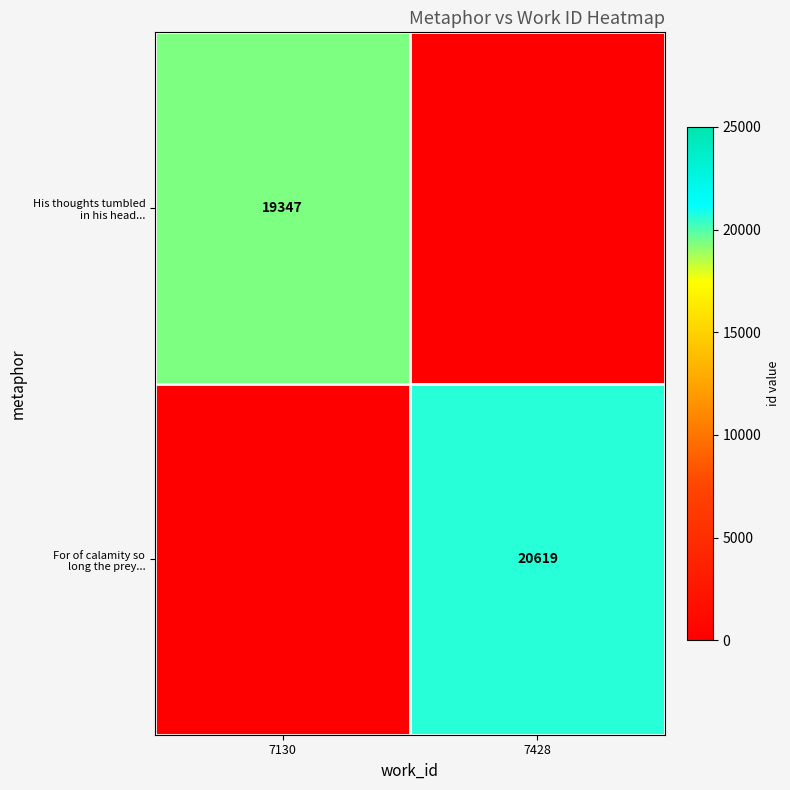

The His thoughts tumbled in his head... series shows 19347 at 7130. True or false?

True